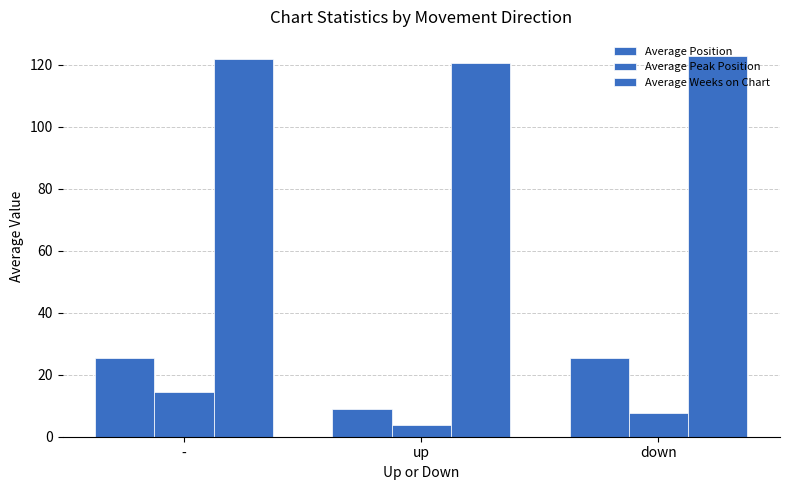

List the labels in order of Average Position value, largest first.

-, down, up